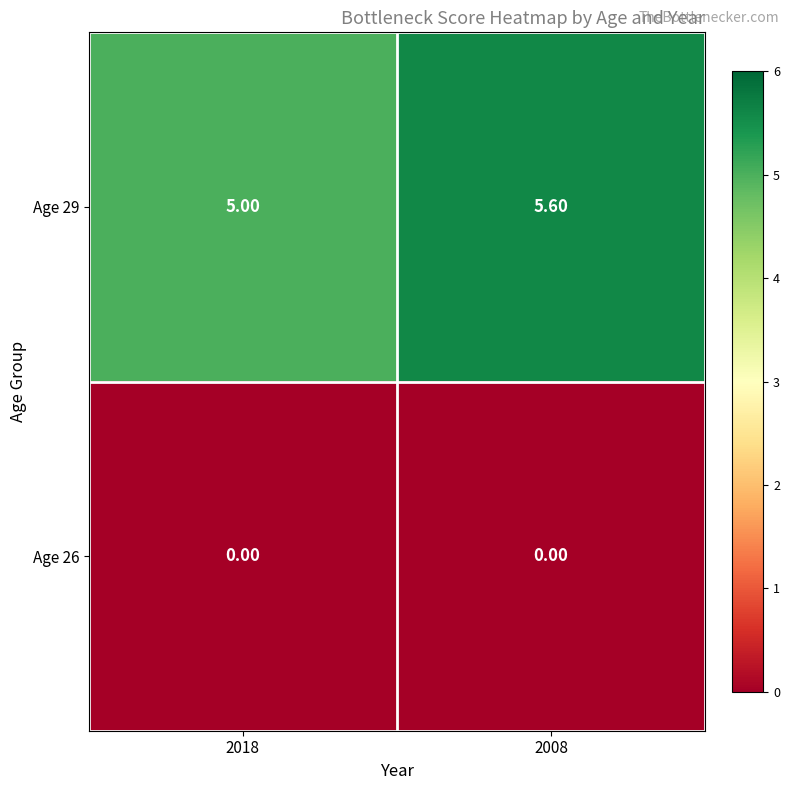

What is the sum of the Age 29 values at 2008 and 2018?

10.6